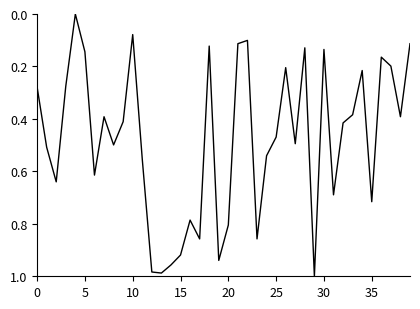

How many interior local valleys (lower than both neighbors) does the data have?

11